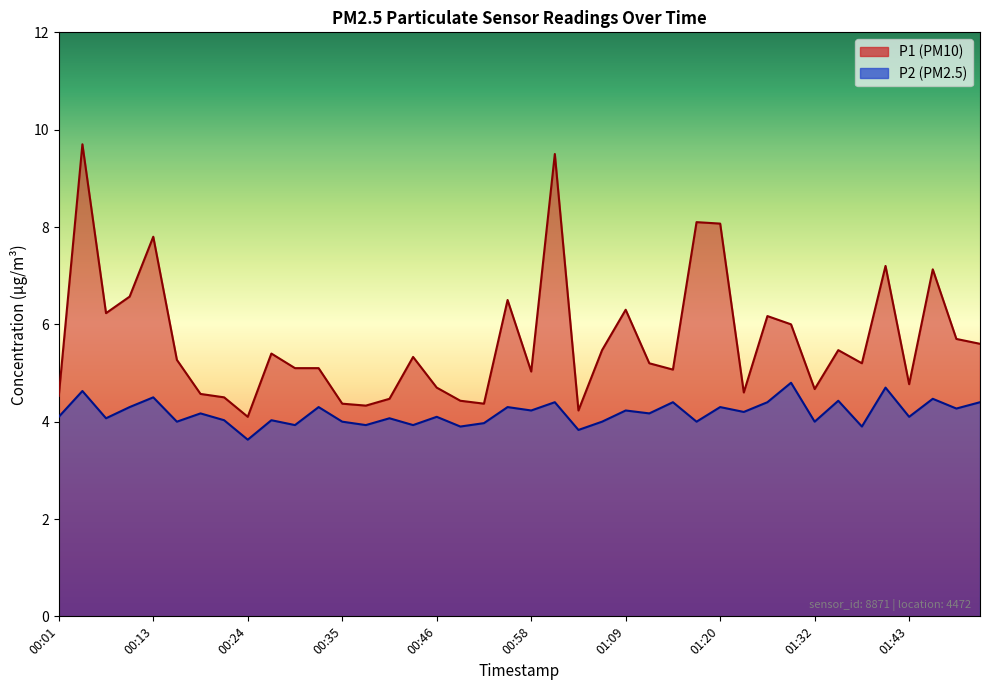

Is the value of P1 at 00:15 greater than the value of P2 at 01:09?

Yes